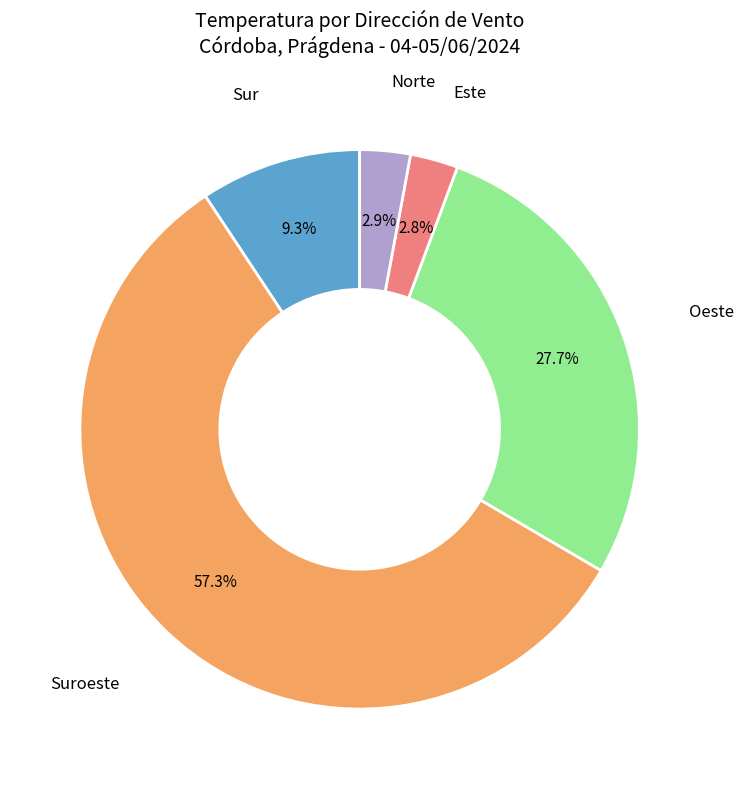

To the nearest percent, what is the difference between the Sur and Suroeste slice percentages?

48%